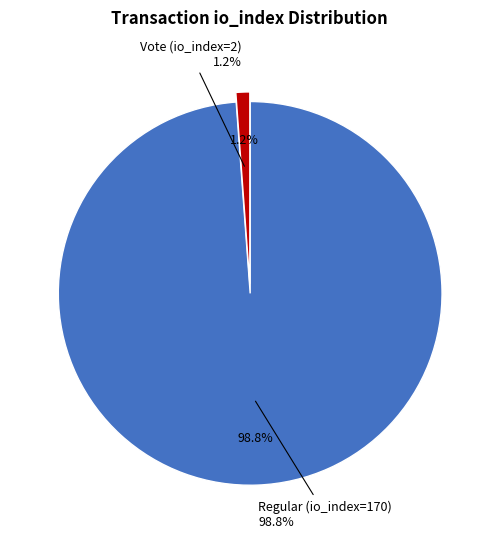

What is the total percentage of Vote (io_index=2) and Regular (io_index=170)?

100.0%